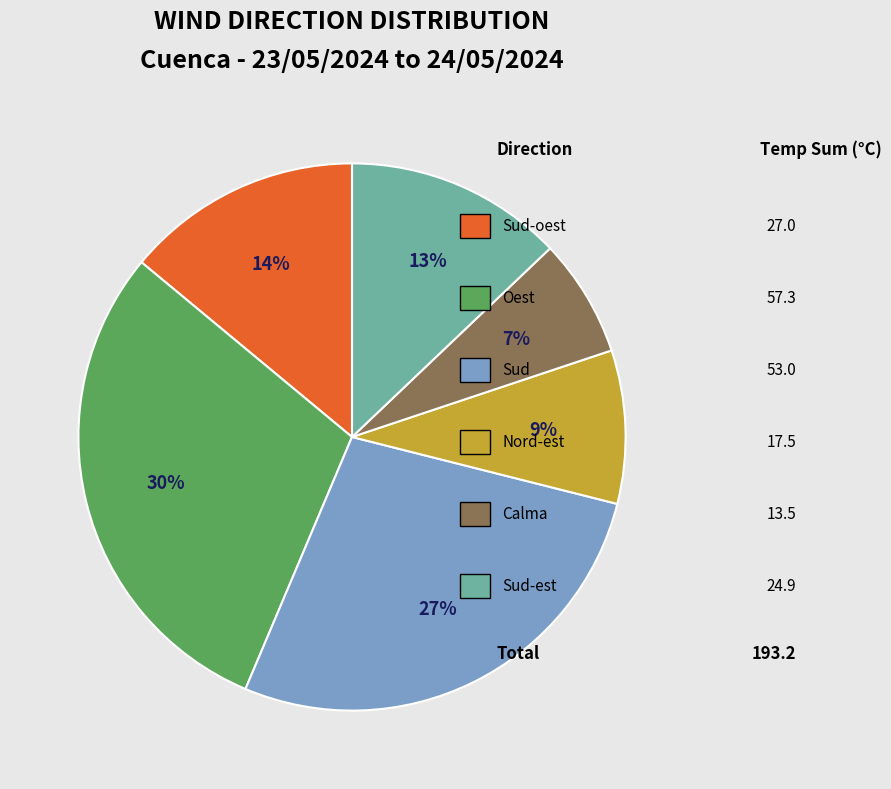

To the nearest percent, what is the difference between the largest and smallest slice percentages?

23%